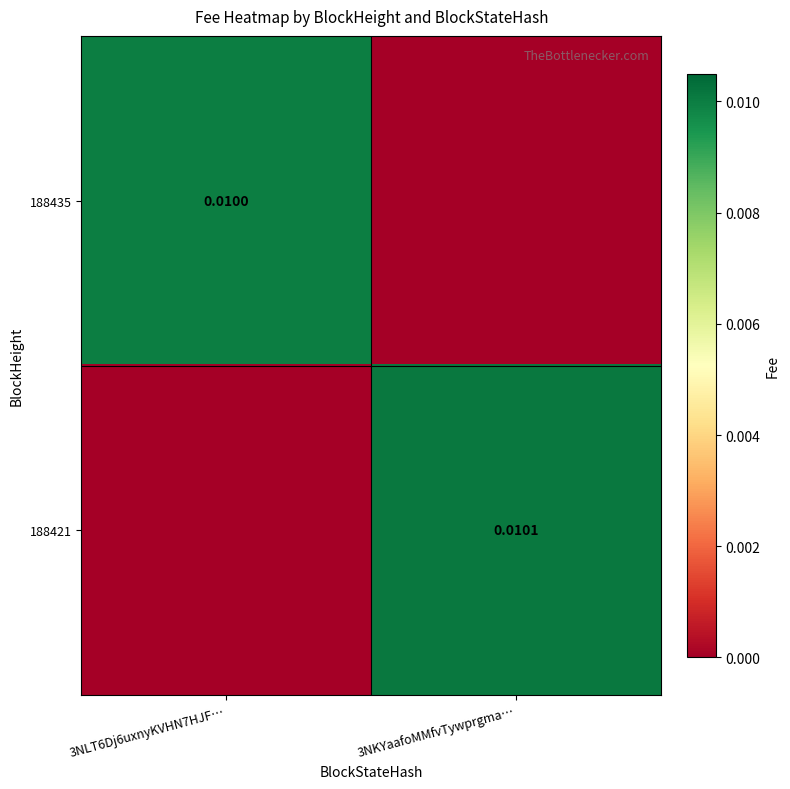

Is the value of 188421 at 3NKYaafoMMfvTywprgma… greater than the value of 188435 at 3NLT6Dj6uxnyKVHN7HJF…?

Yes